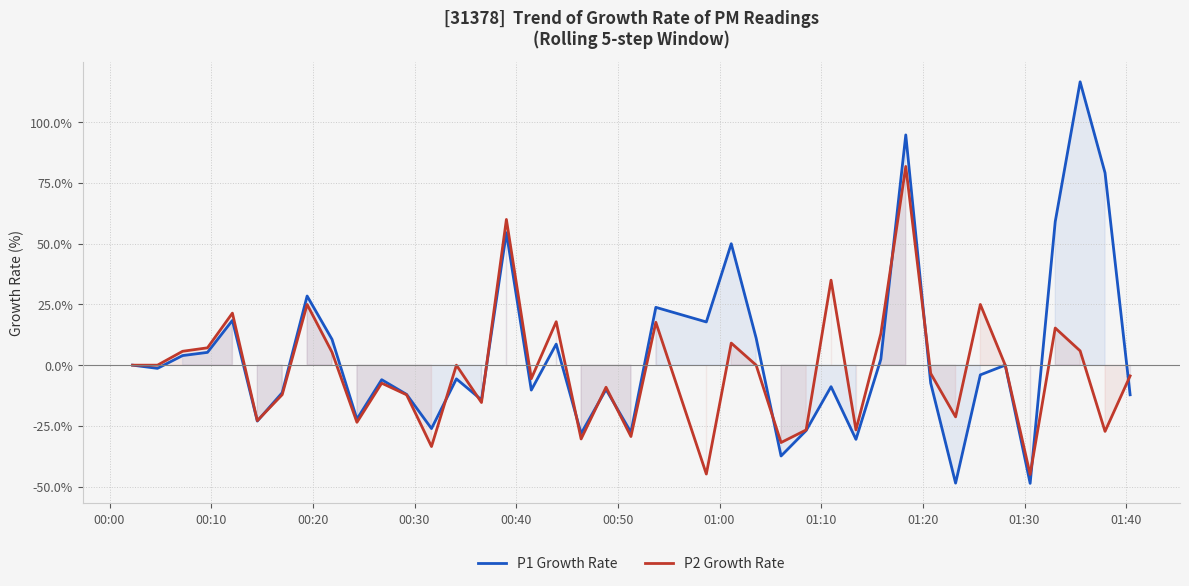

How many positive values does the P2 Growth Rate series have?

15